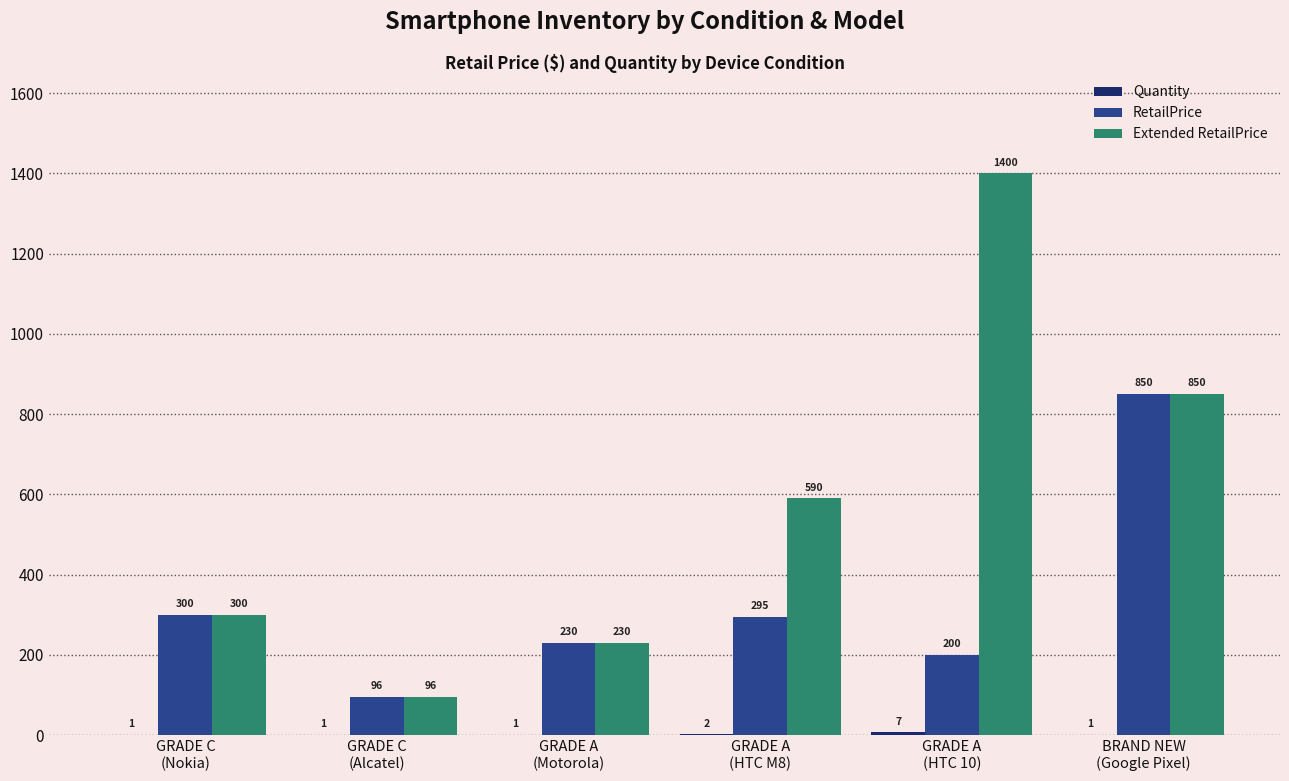

What is the maximum value shown in the chart?

1399.9